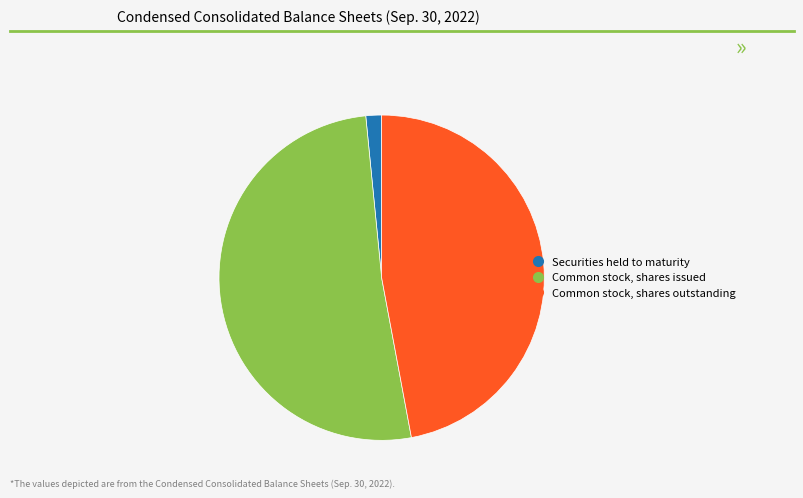

Does any single category account for the majority?

Yes